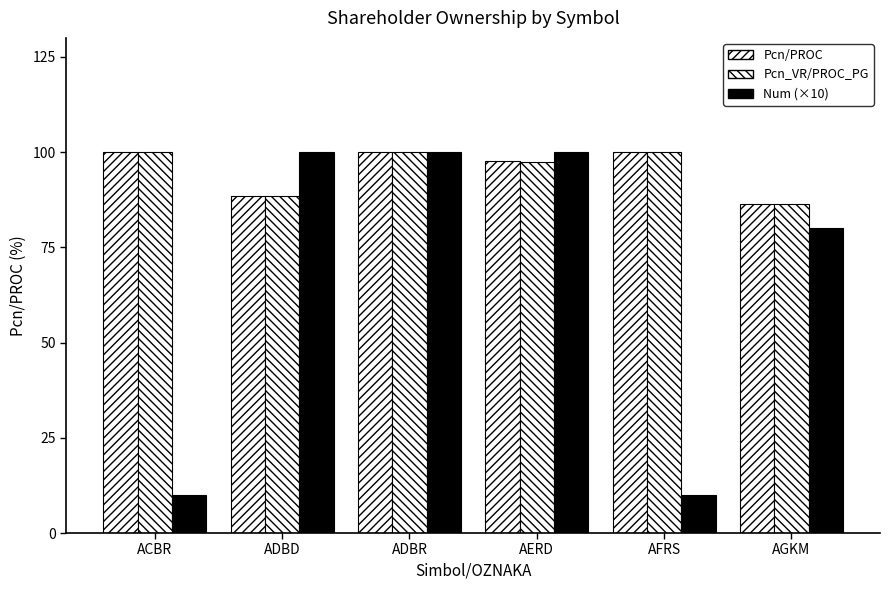

At how many categories does at least one series exceed 20?

6